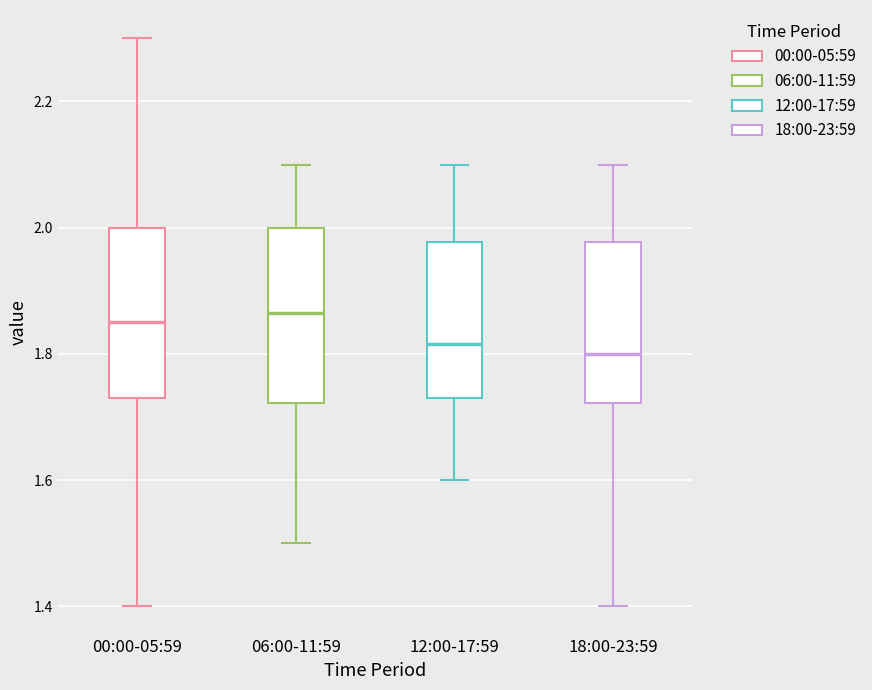

Reading left to right, read every box against the y-axis: the position of its median line, the range the box covers, and the ends of its whiskers. The values are not printed on the chart, so give them approximately, as read against the axis.

00:00-05:59: median 1.86, box 1.74 to 2.00, whiskers 1.40 to 2.30
06:00-11:59: median 1.86, box 1.72 to 2.00, whiskers 1.50 to 2.10
12:00-17:59: median 1.82, box 1.74 to 1.98, whiskers 1.60 to 2.10
18:00-23:59: median 1.80, box 1.72 to 1.98, whiskers 1.40 to 2.10